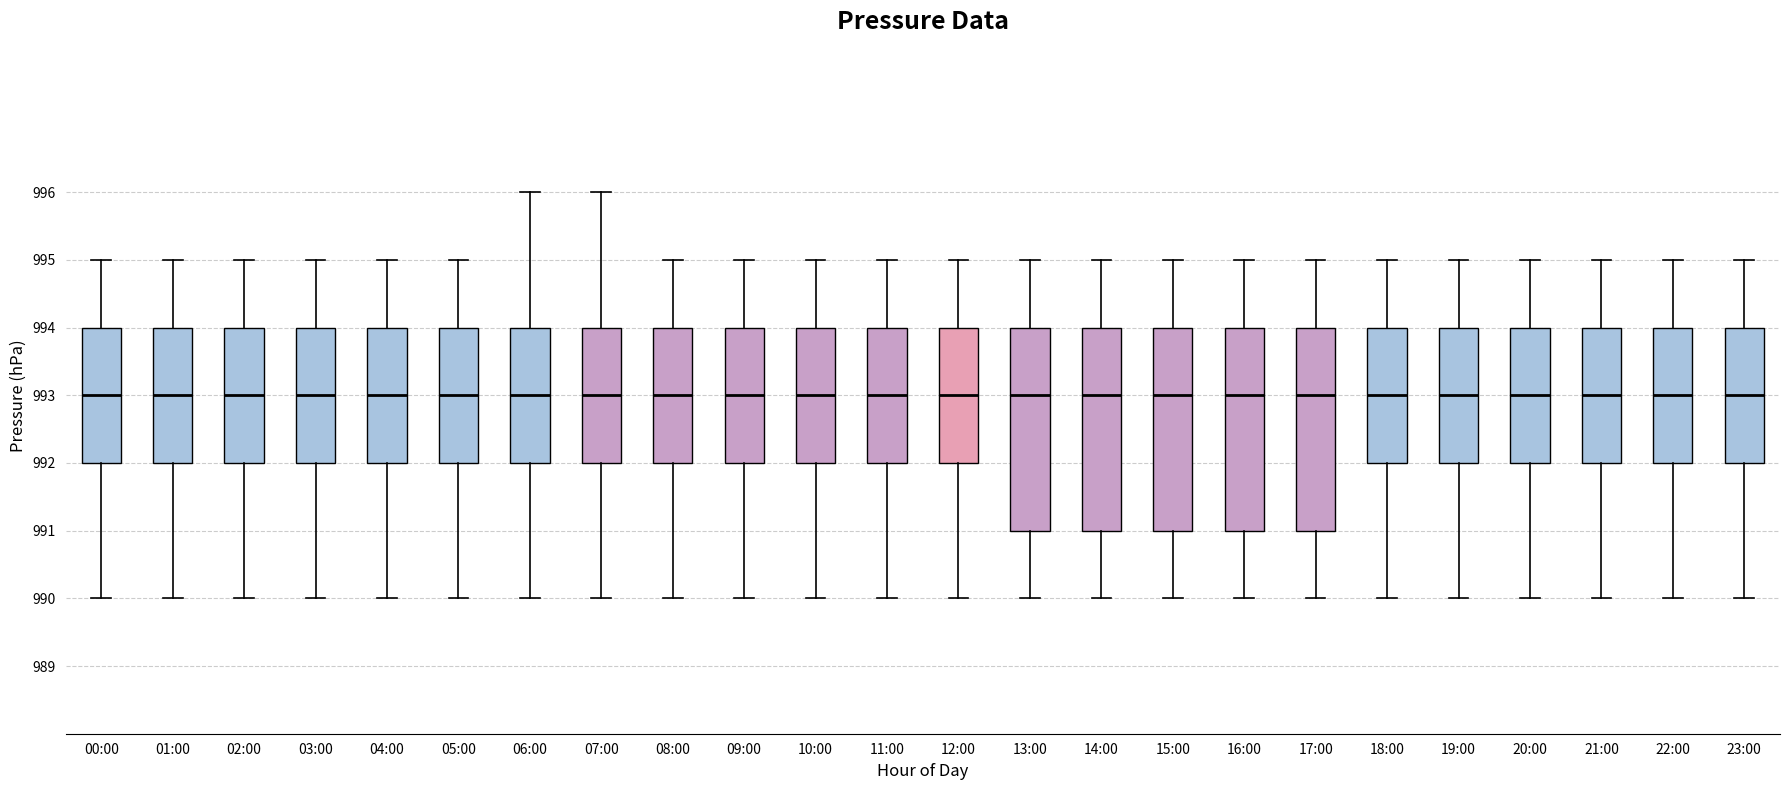

Reading left to right, read every box against the y-axis: the position of its median line, the range the box covers, and the ends of its whiskers. The values are not printed on the chart, so give them approximately, as read against the axis.

00:00: median 993, box 992 to 994, whiskers 990 to 995
01:00: median 993, box 992 to 994, whiskers 990 to 995
02:00: median 993, box 992 to 994, whiskers 990 to 995
03:00: median 993, box 992 to 994, whiskers 990 to 995
04:00: median 993, box 992 to 994, whiskers 990 to 995
05:00: median 993, box 992 to 994, whiskers 990 to 995
06:00: median 993, box 992 to 994, whiskers 990 to 996
07:00: median 993, box 992 to 994, whiskers 990 to 996
08:00: median 993, box 992 to 994, whiskers 990 to 995
09:00: median 993, box 992 to 994, whiskers 990 to 995
10:00: median 993, box 992 to 994, whiskers 990 to 995
11:00: median 993, box 992 to 994, whiskers 990 to 995
12:00: median 993, box 992 to 994, whiskers 990 to 995
13:00: median 993, box 991 to 994, whiskers 990 to 995
14:00: median 993, box 991 to 994, whiskers 990 to 995
15:00: median 993, box 991 to 994, whiskers 990 to 995
16:00: median 993, box 991 to 994, whiskers 990 to 995
17:00: median 993, box 991 to 994, whiskers 990 to 995
18:00: median 993, box 992 to 994, whiskers 990 to 995
19:00: median 993, box 992 to 994, whiskers 990 to 995
20:00: median 993, box 992 to 994, whiskers 990 to 995
21:00: median 993, box 992 to 994, whiskers 990 to 995
22:00: median 993, box 992 to 994, whiskers 990 to 995
23:00: median 993, box 992 to 994, whiskers 990 to 995